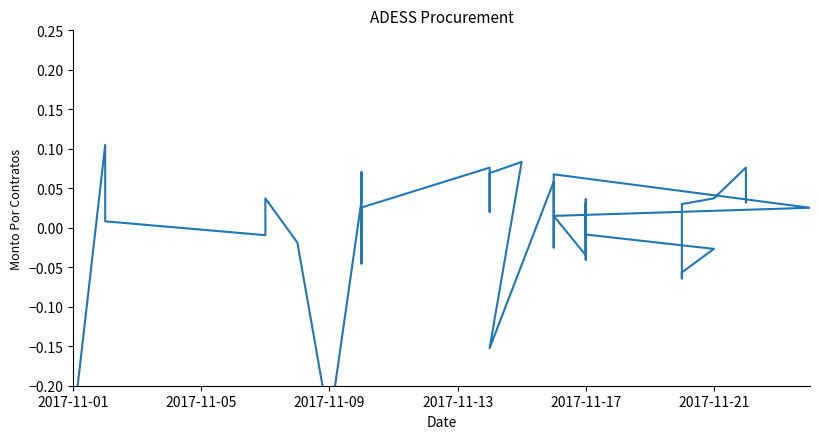

What is the difference between the maximum and second lowest values?

0.4